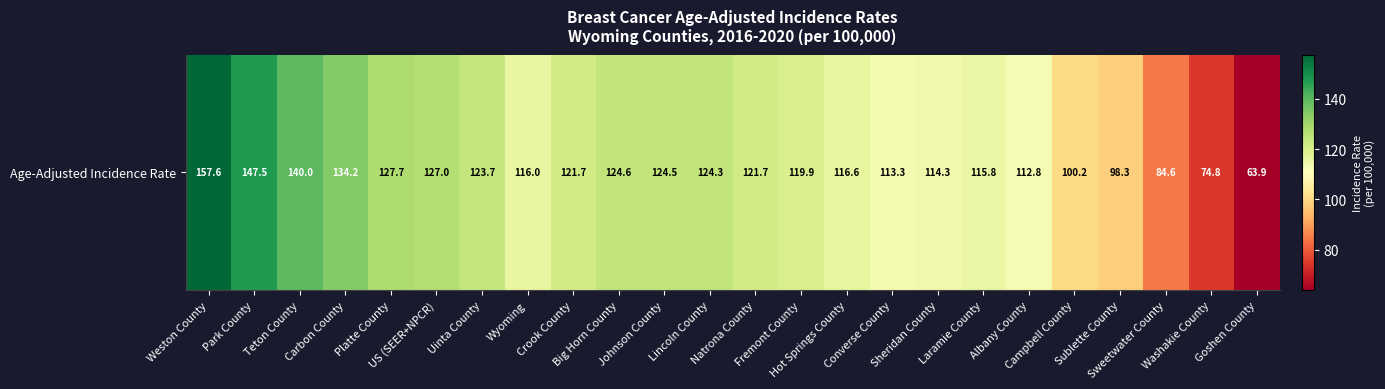

List the labels in order of value, largest first.

Weston County, Park County, Teton County, Carbon County, Platte County, US (SEER+NPCR), Big Horn County, Johnson County, Lincoln County, Uinta County, Crook County, Natrona County, Fremont County, Hot Springs County, Wyoming, Laramie County, Sheridan County, Converse County, Albany County, Campbell County, Sublette County, Sweetwater County, Washakie County, Goshen County